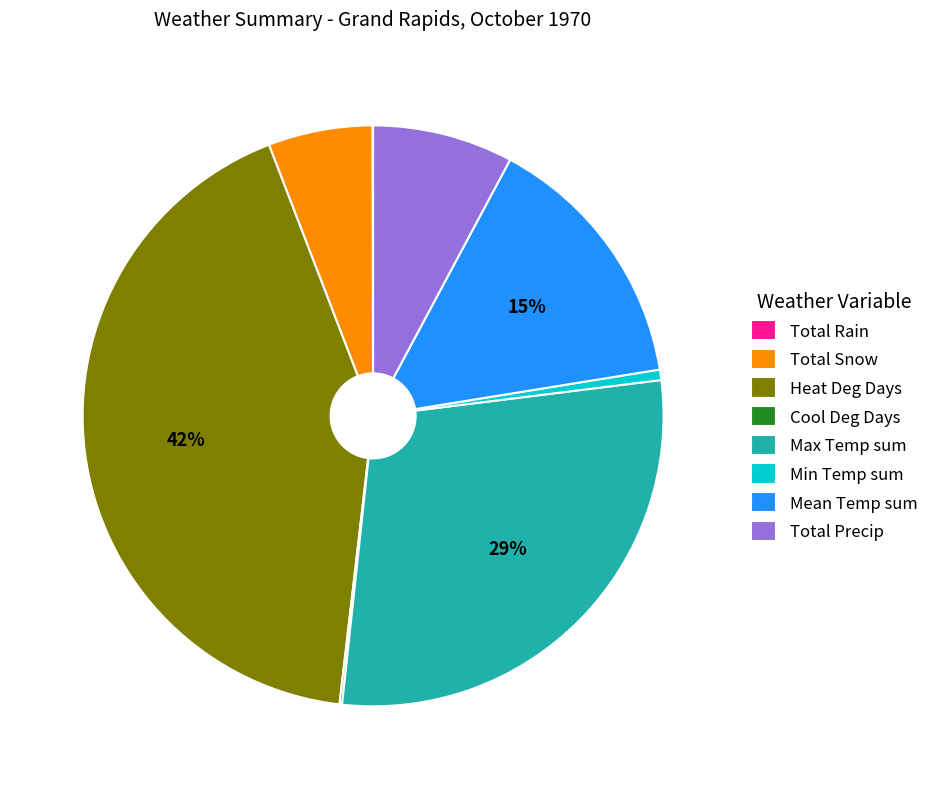

Is it true that Min Temp sum is 11% of the pie?

False